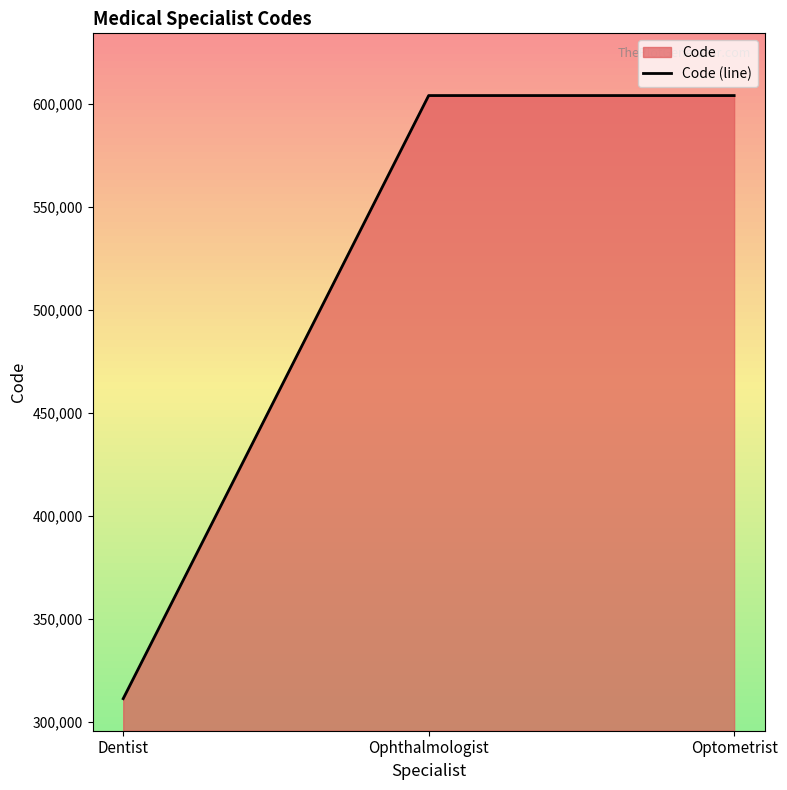

Between Dentist and Ophthalmologist, which is larger?

Ophthalmologist